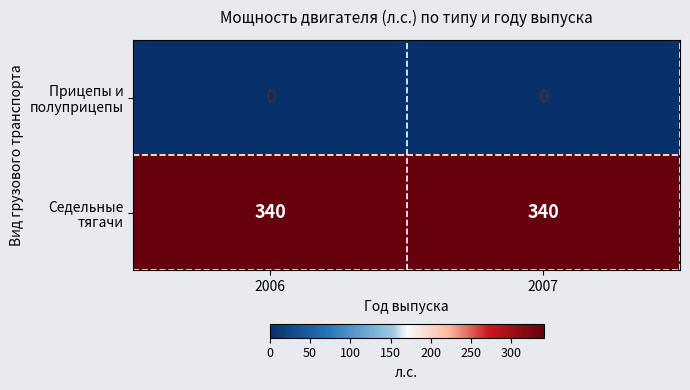

What is the spread (max minus min) of values at 2006?

340